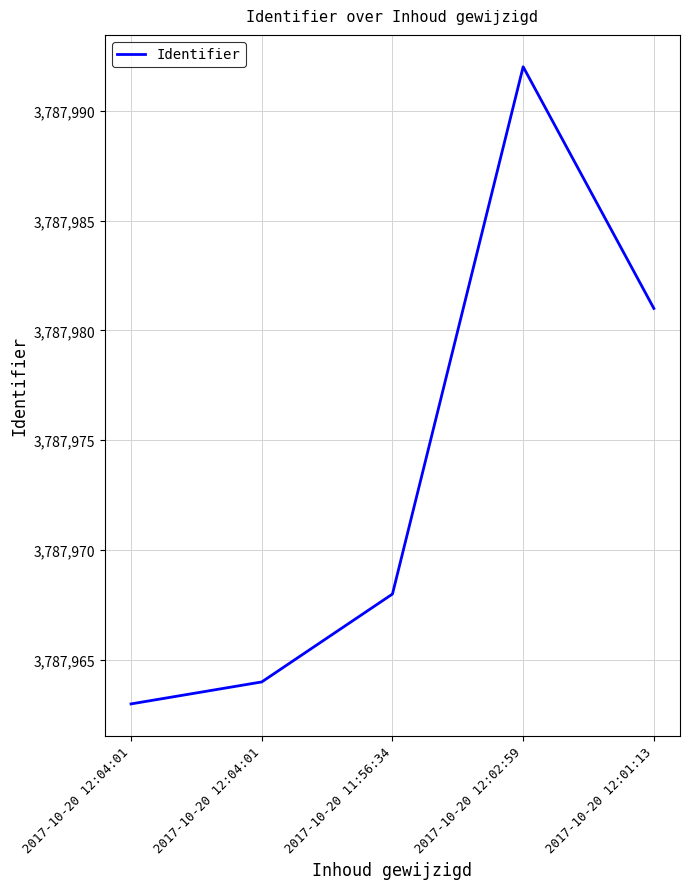

How many categories are shown in the chart?

5